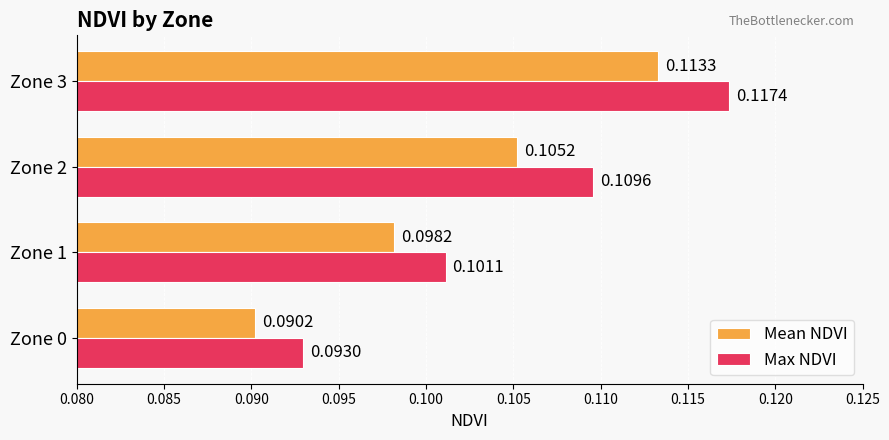

At which category is the sum across all series the highest?

Zone 3